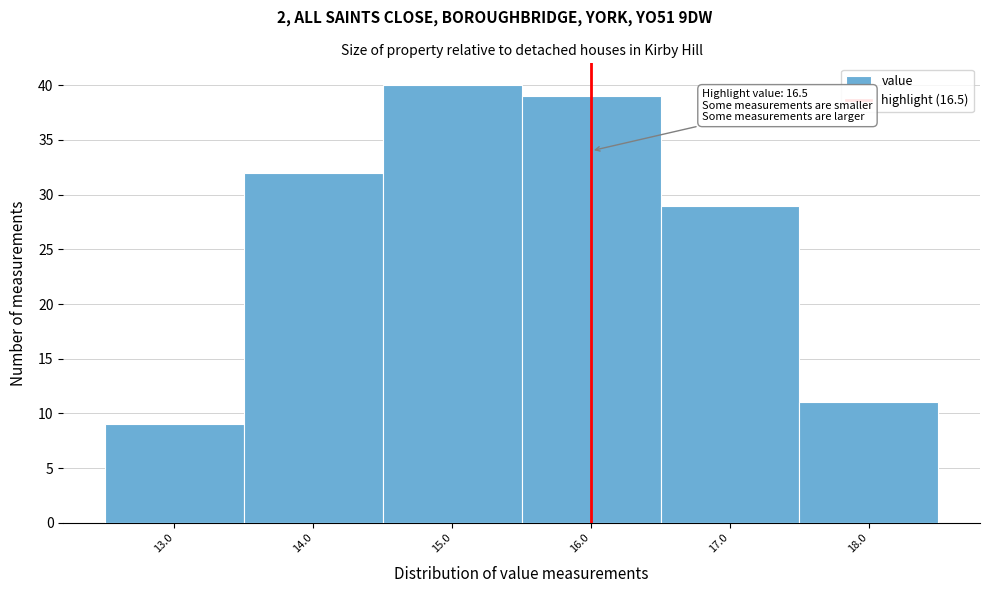

Reading left to right, what are all the values shown in this chart?

9	32	40	39	29	11